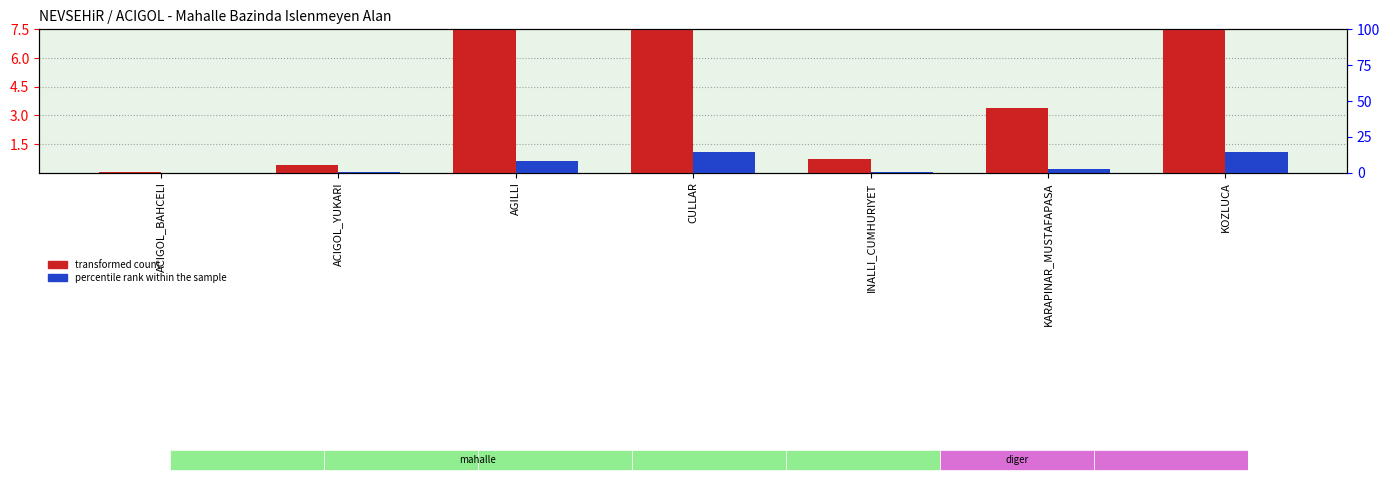

What is the total value across all series at INALLI_CUMHURIYET?

0.7